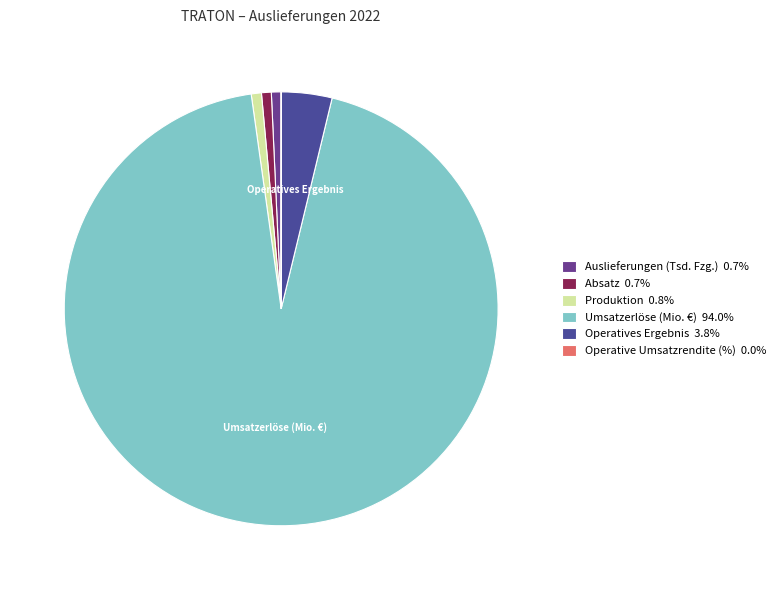

What is the ratio of the value at Produktion to the value at Operative Umsatzrendite (%)?

79.5